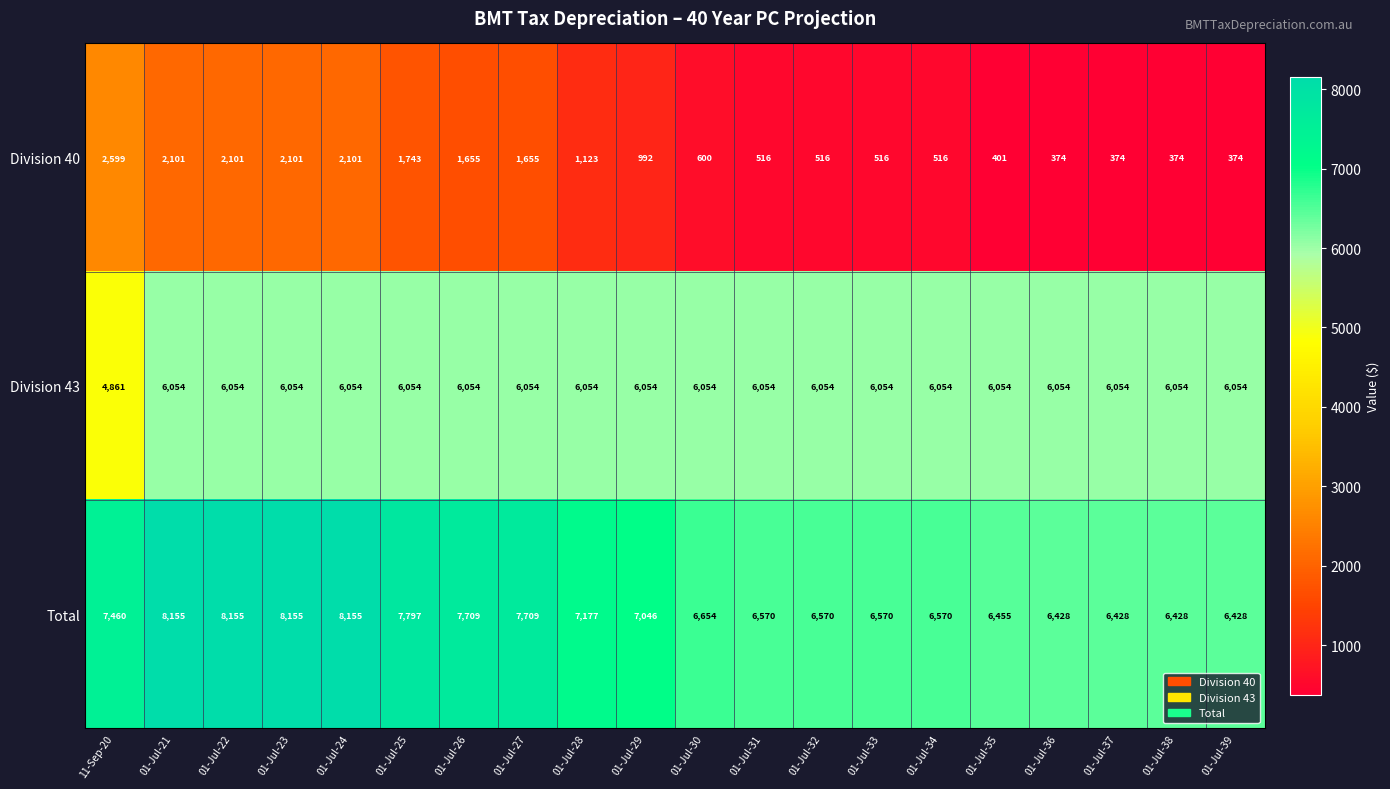

At which label does Division 40 first exceed 992?

11-Sep-20